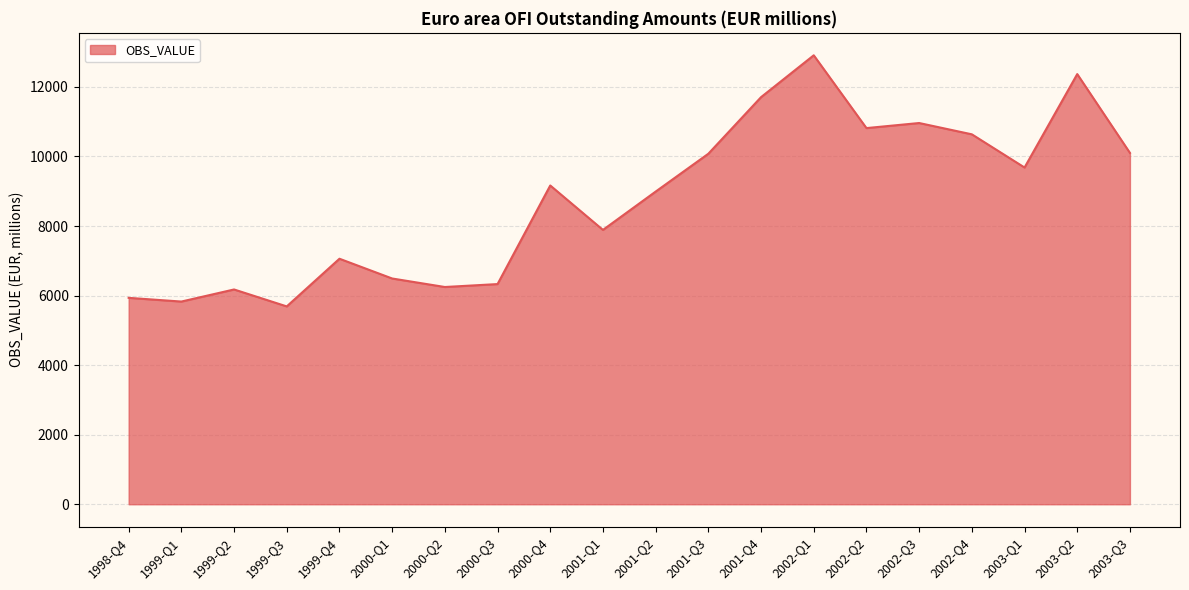

At which label does the data first exceed 9166?

2000-Q4